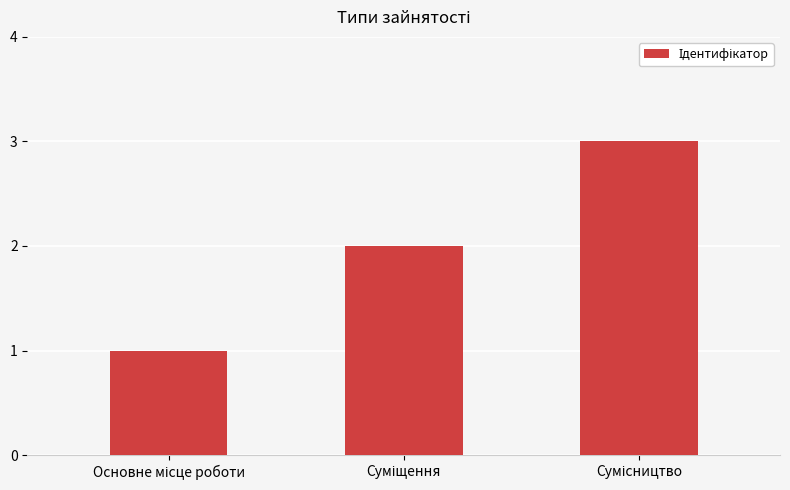

What is the sum of all values?

6